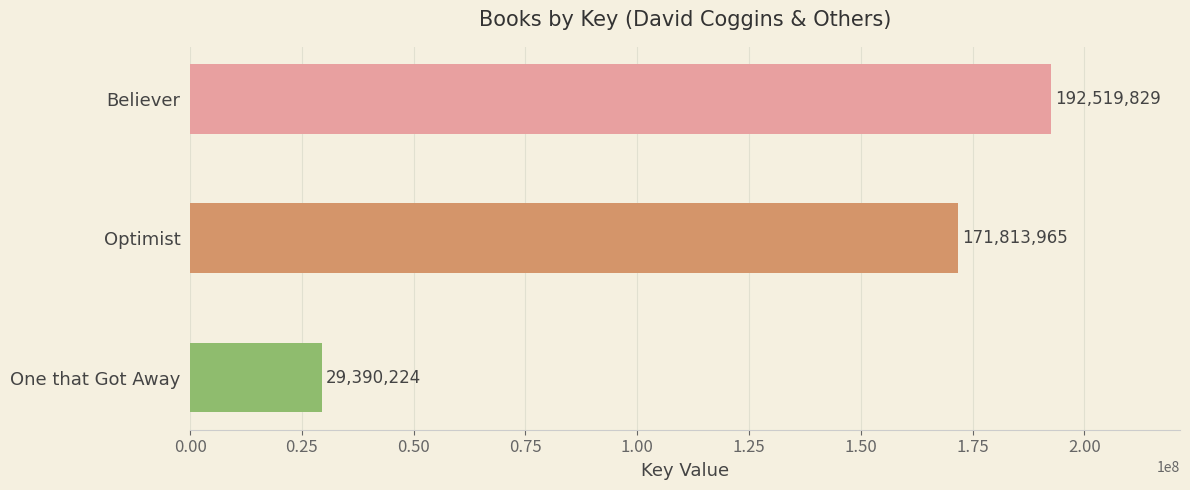

Rank the categories by value from lowest to highest.

One that Got Away, Optimist, Believer